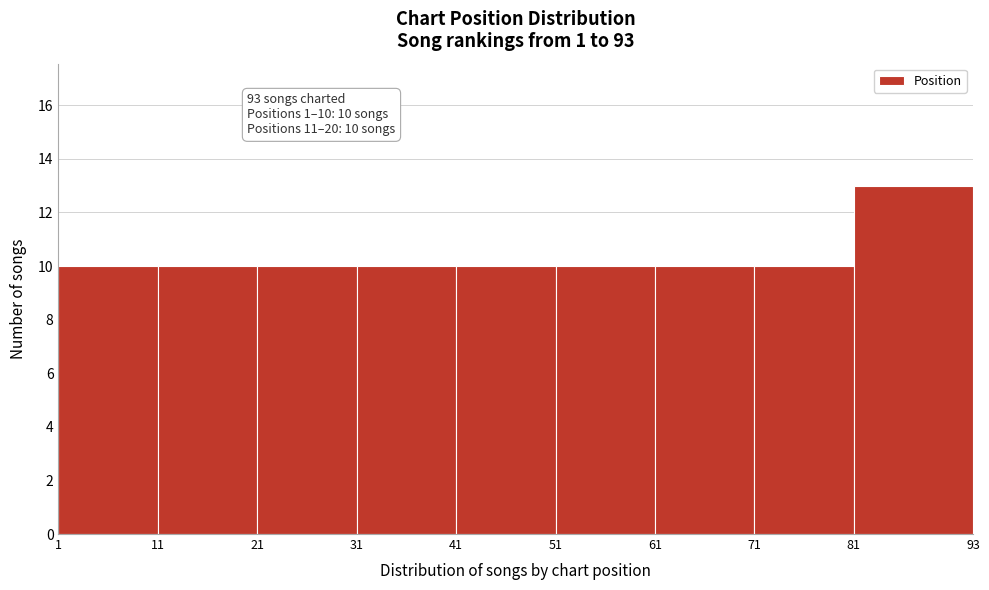

Over which range of the x-axis is the bar tallest?

81 to 93